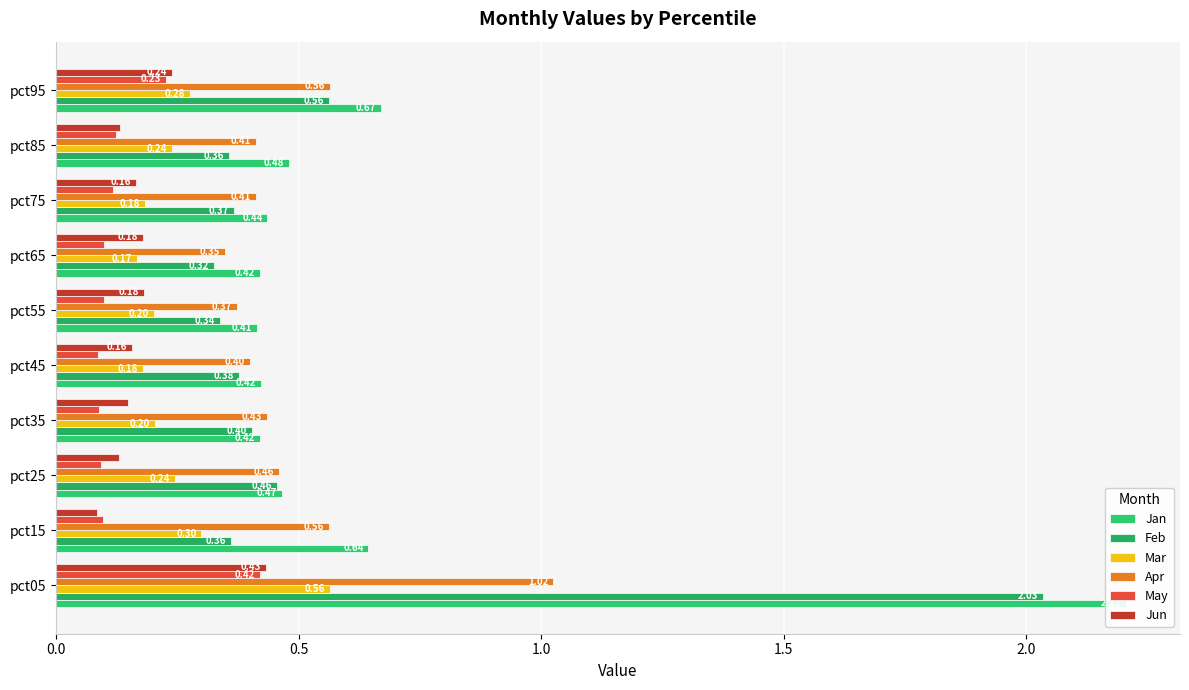

Rank the series at pct85 from highest to lowest value.

Jan, Apr, Feb, Mar, Jun, May